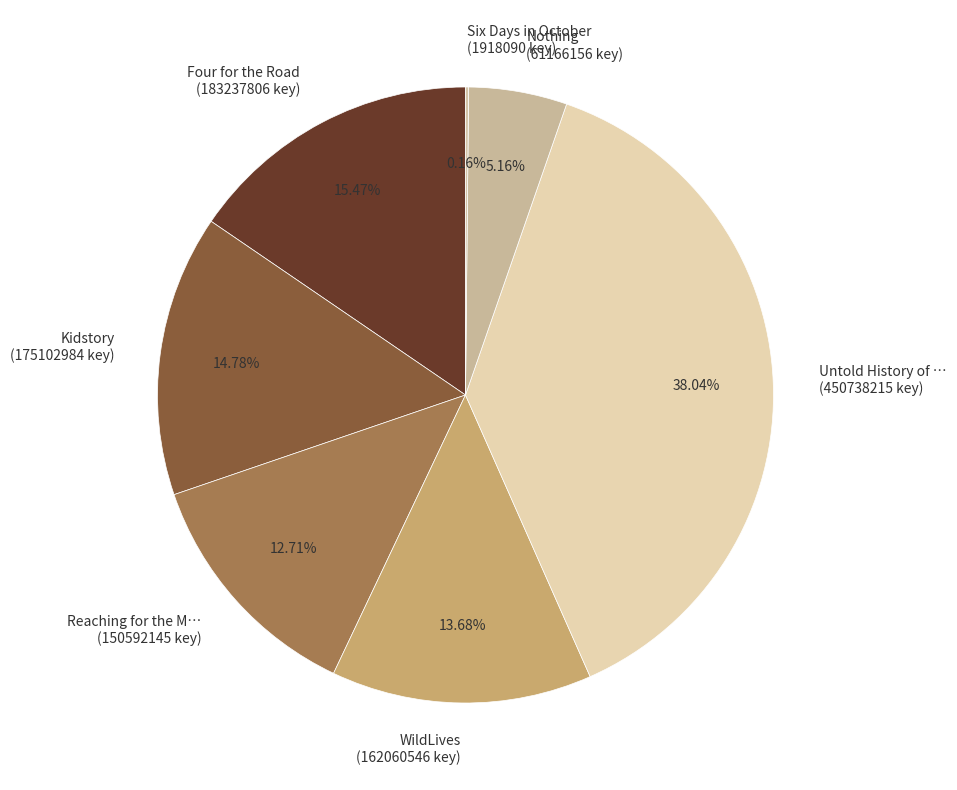

Approximately how many times larger is the value at Four for the Road (183237806 key) compared to Kidstory (175102984 key)?

1.0